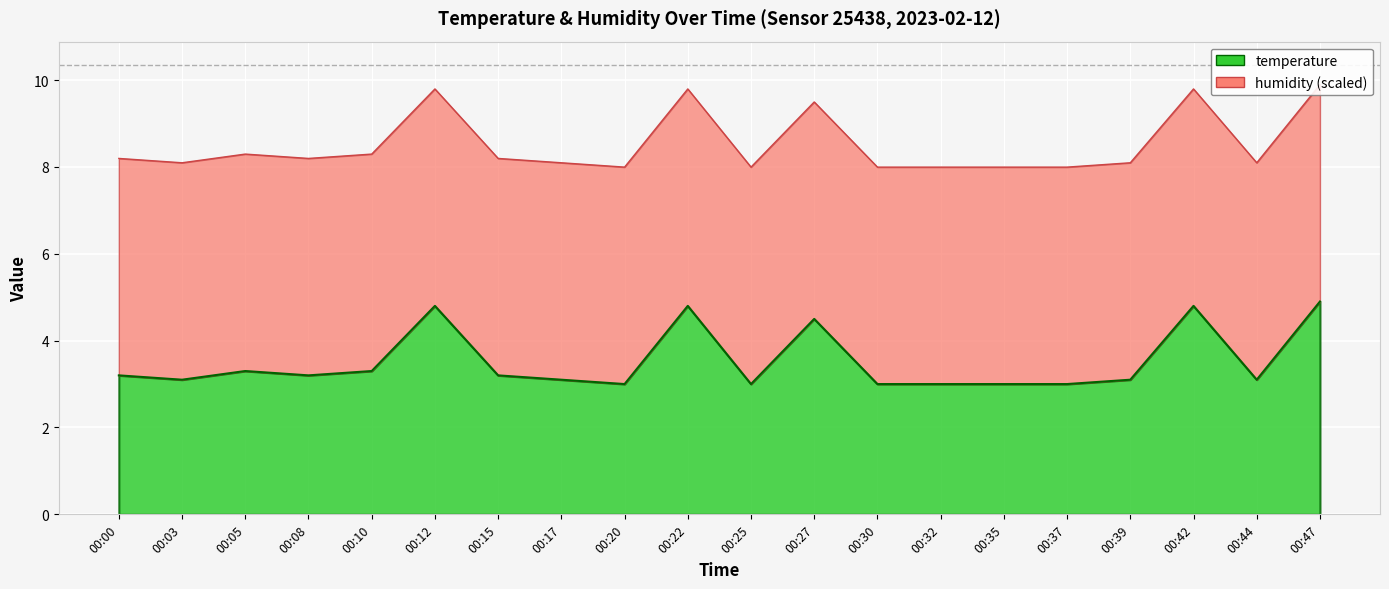

What is the smallest value displayed?

3.0